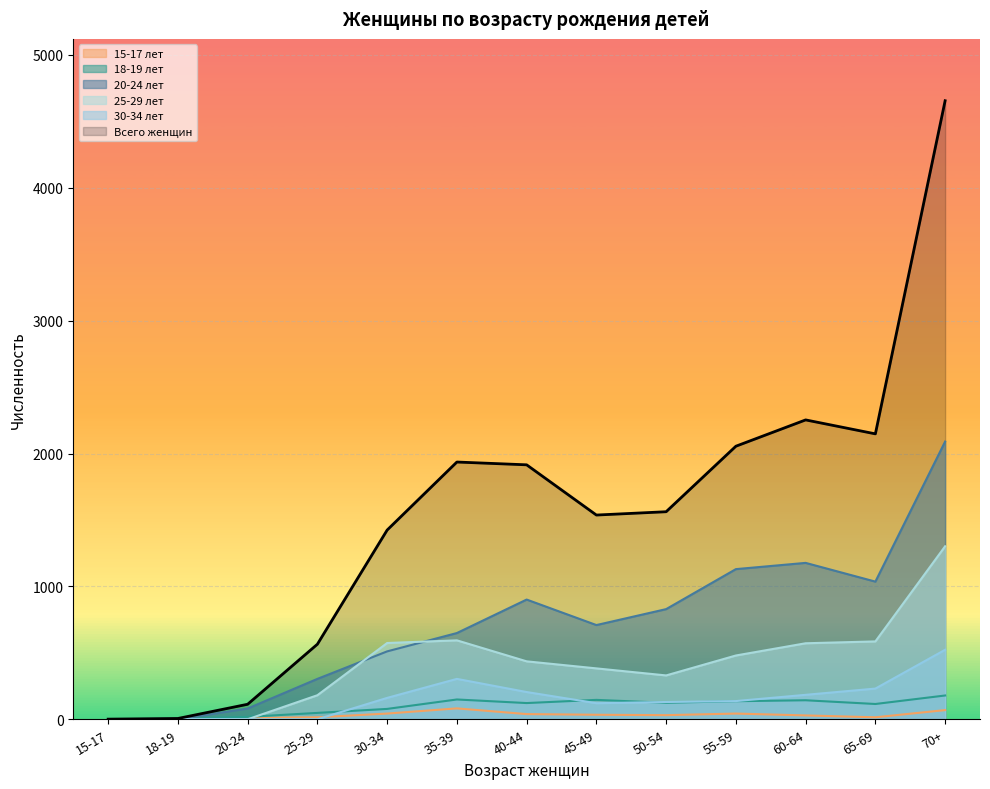

What are all the series names shown in the legend?

15-17 лет, 18-19 лет, 20-24 лет, 25-29 лет, 30-34 лет, Всего женщин